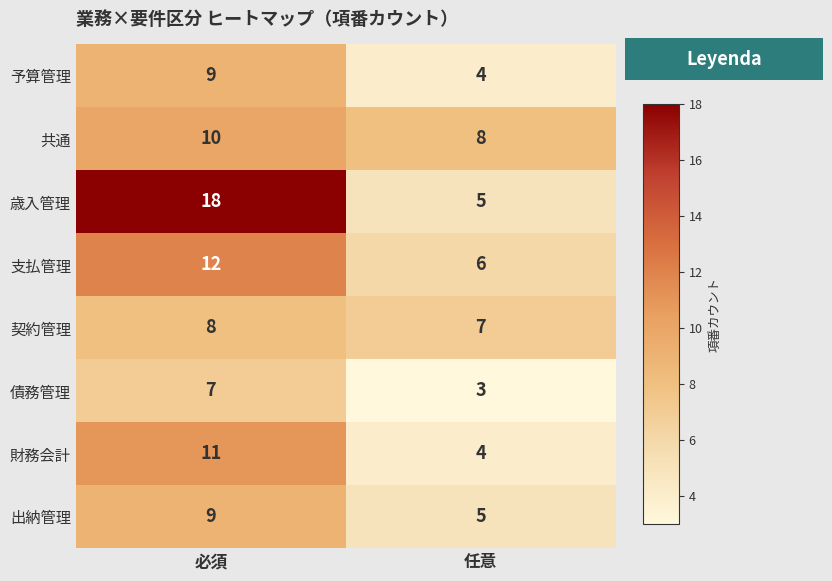

Which series has the largest total across all categories?

歳入管理